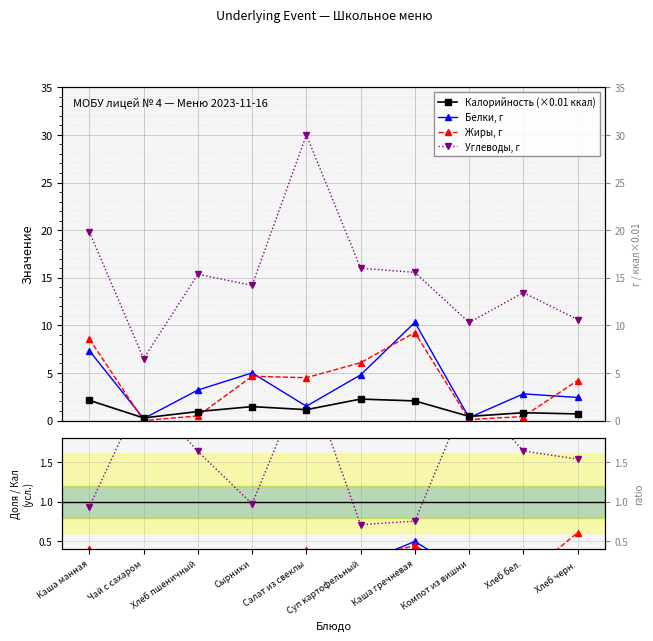

List the series in order of their peak value, highest first.

Углеводы, Белки, Жиры, Калорийность